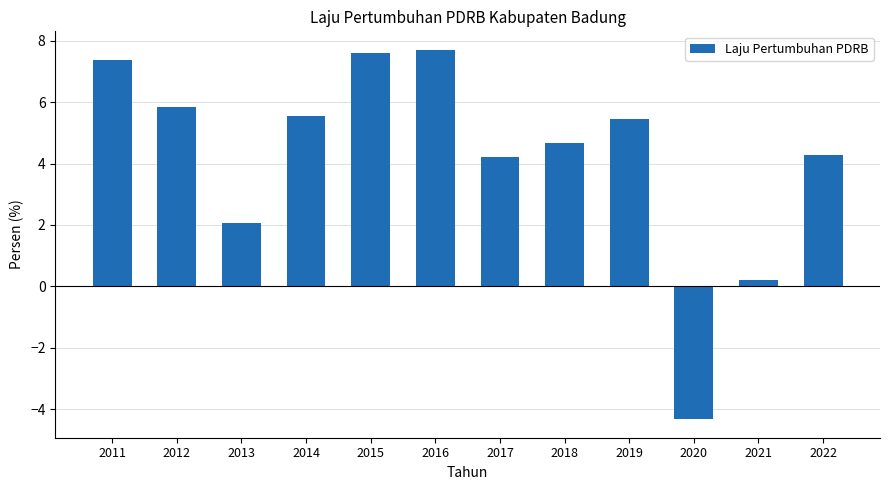

At which label does the data first exceed 5?

2011